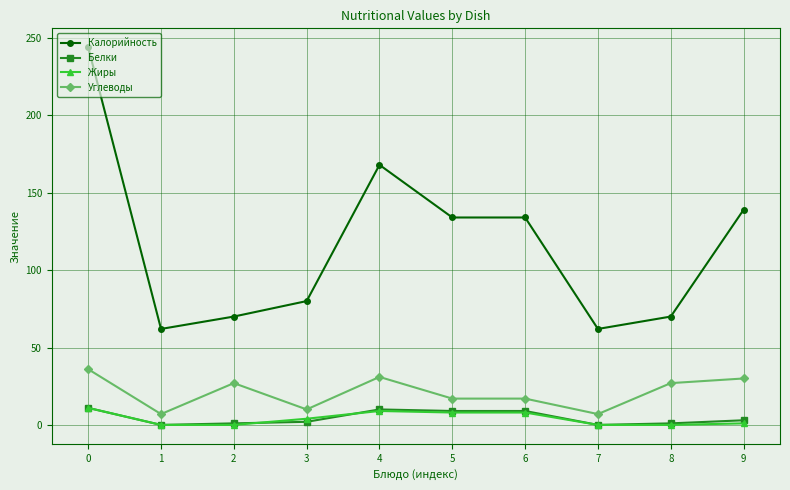

What is the maximum value shown in the chart?

244